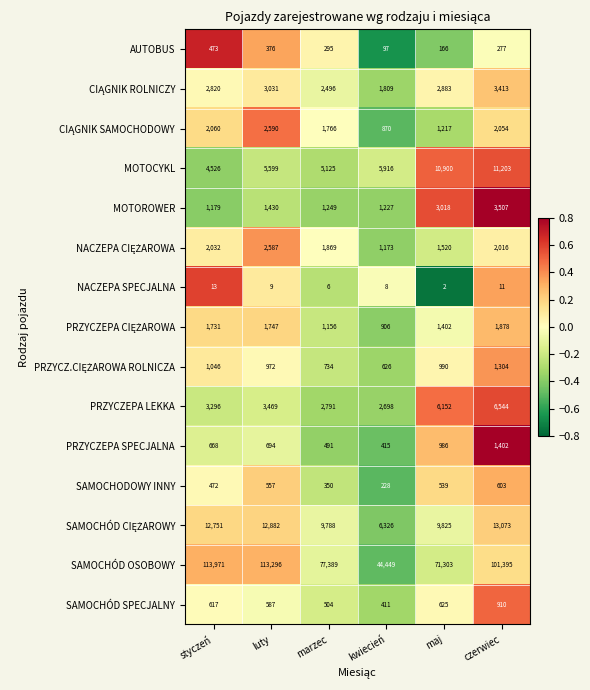

Read the PRZYCZEPA LEKKA value at czerwiec.

6544